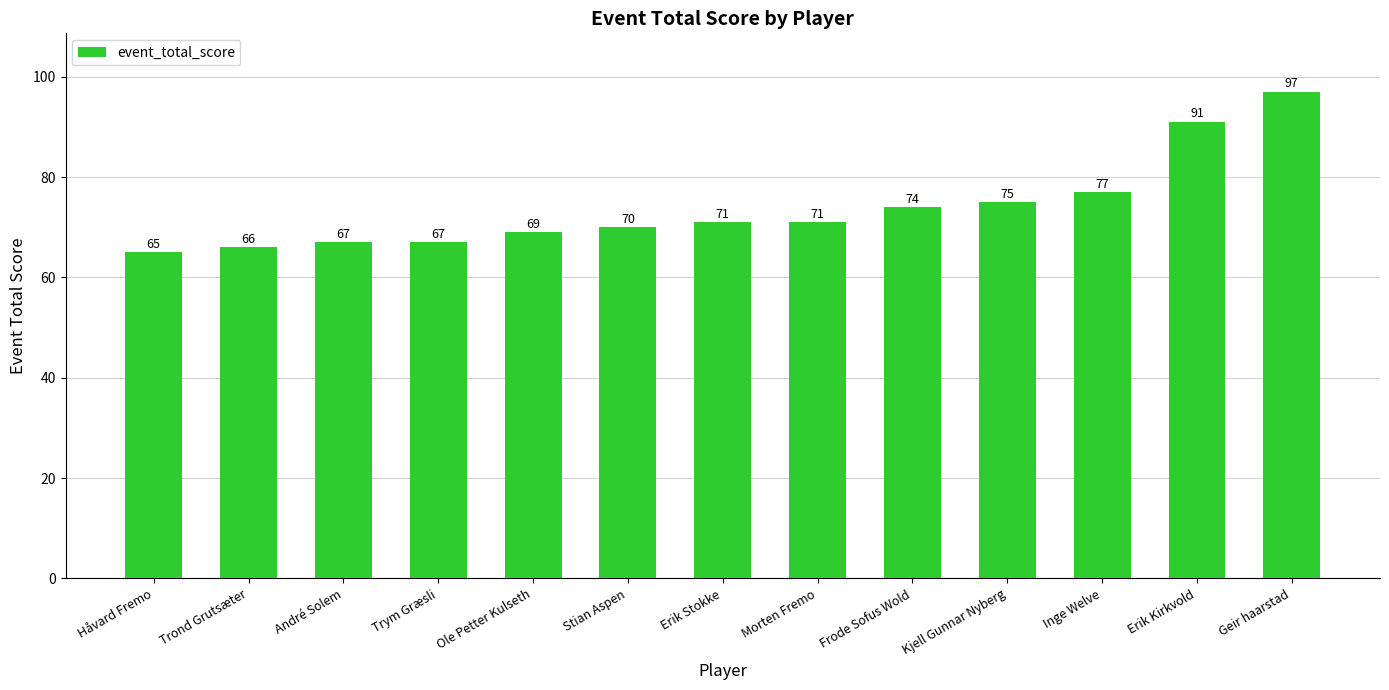

What is the label of the 2nd bar from the left?

Trond Grutsæter